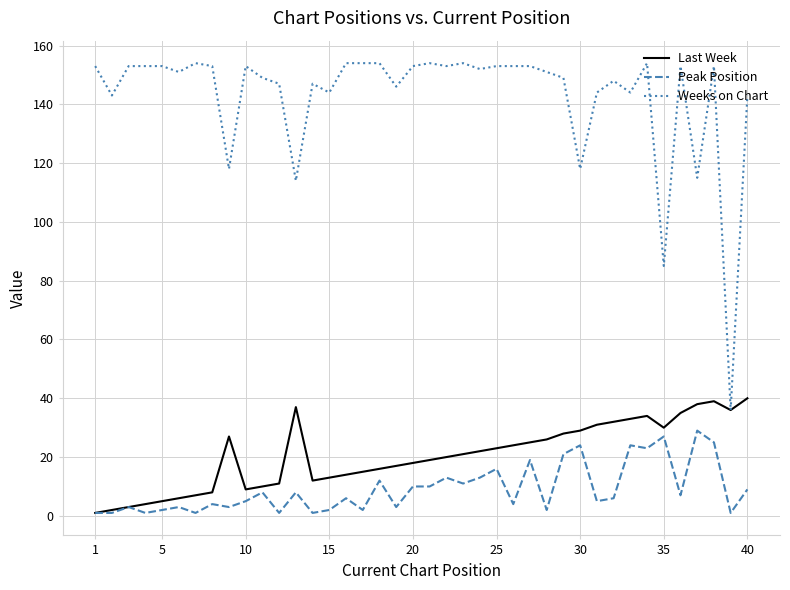

True or false: Peak Position and Weeks on Chart cross at least once.

False